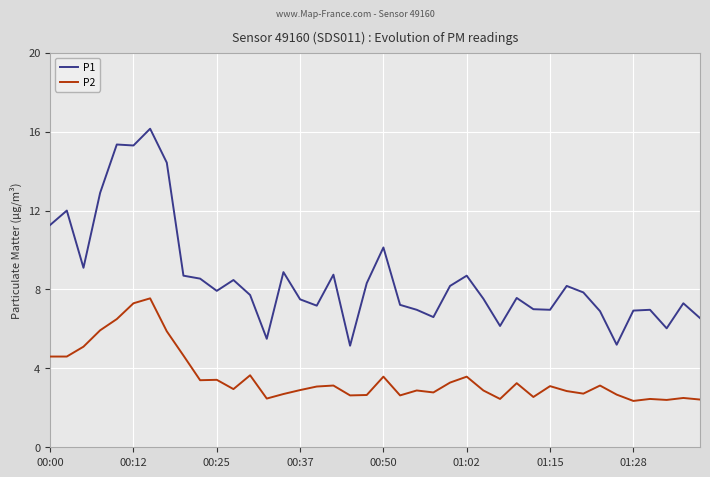

True or false: P1 and P2 cross at least once.

False